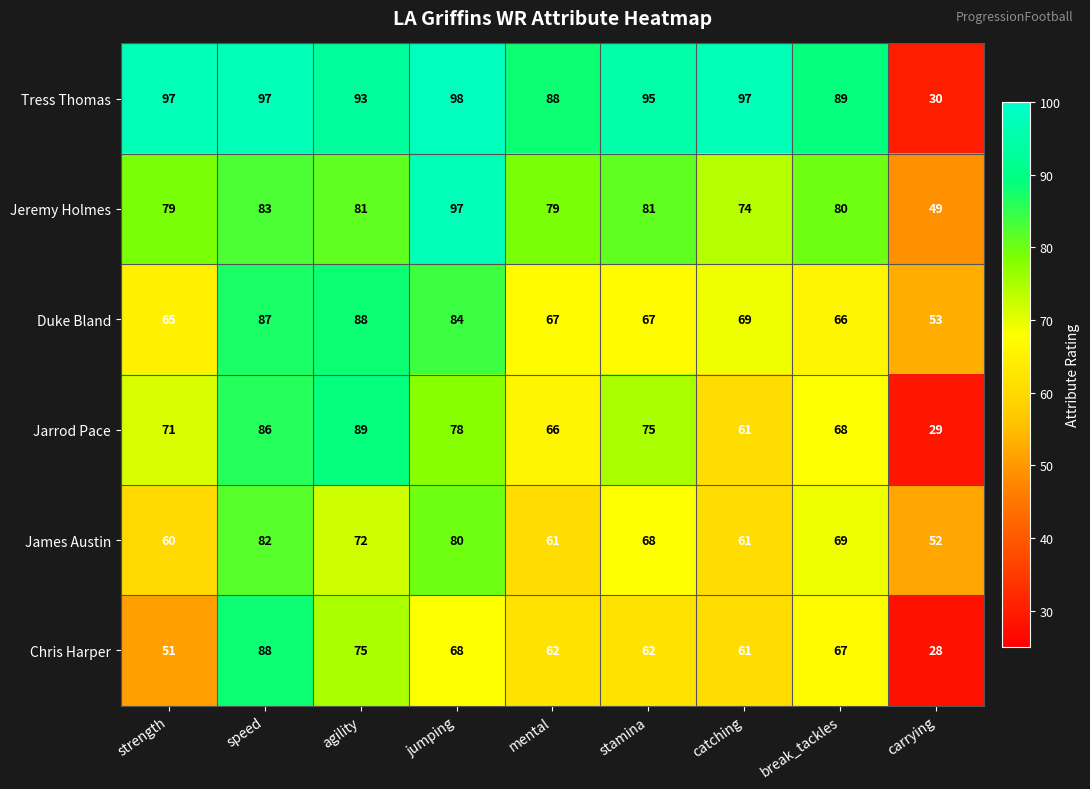

Which category has the lowest value across all series?

carrying